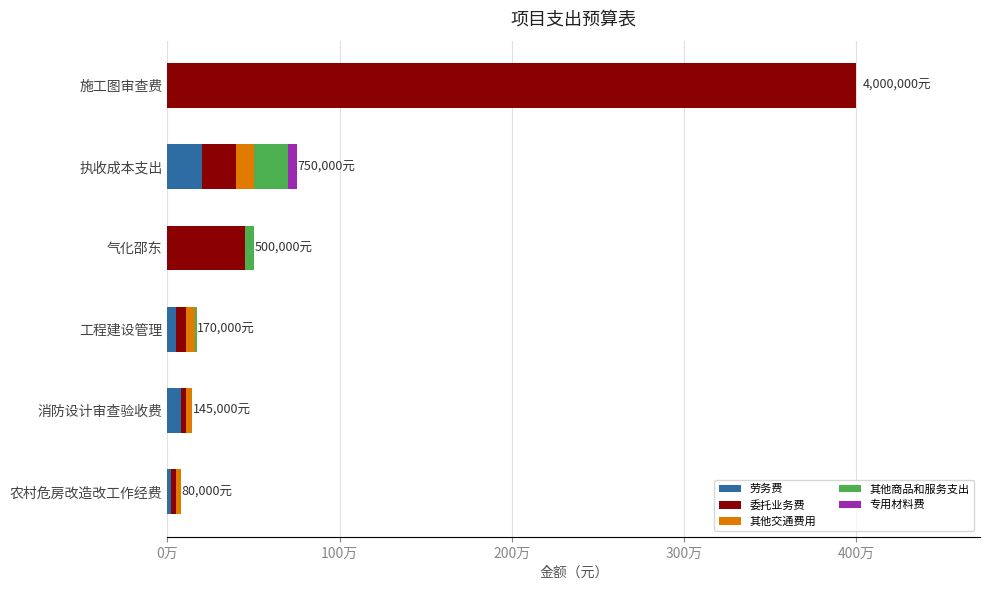

What are all the series names shown in the legend?

劳务费, 委托业务费, 其他交通费用, 其他商品和服务支出, 专用材料费